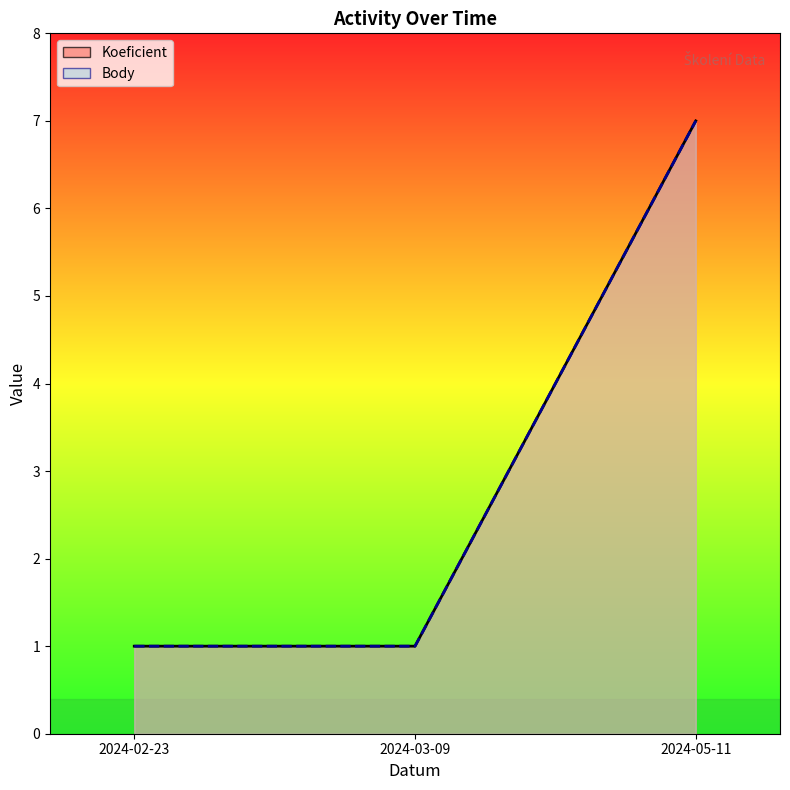

Does the chart have visible grid lines?

No